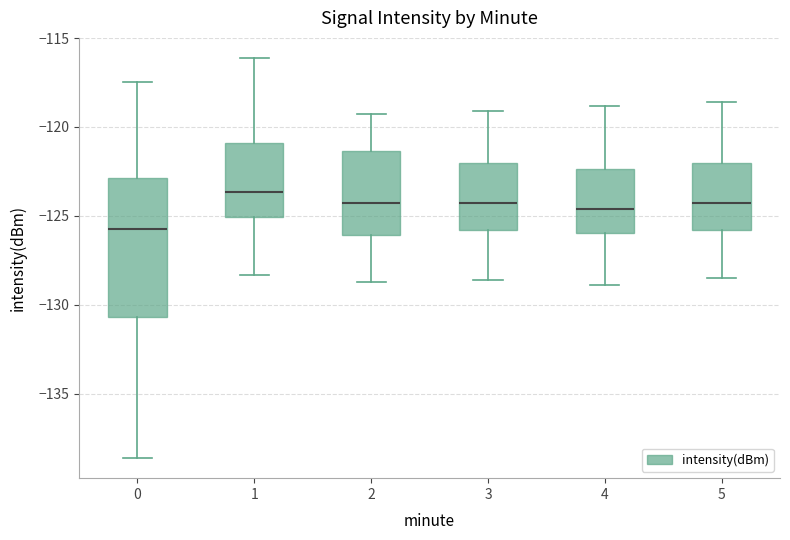

Reading left to right, transcribe this box plot: for each box, give where its median line is, the range the box spans, and where its two whiskers end, as read against the y-axis. The values are not printed on the chart, so give them approximately, as read against the axis.

0: median -125.5, box -130.5 to -123.0, whiskers -138.5 to -117.5
1: median -123.5, box -125.0 to -121.0, whiskers -128.5 to -116.0
2: median -124.0, box -126.0 to -121.5, whiskers -128.5 to -119.5
3: median -124.5, box -126.0 to -122.0, whiskers -128.5 to -119.0
4: median -124.5, box -126.0 to -122.5, whiskers -129.0 to -119.0
5: median -124.5, box -126.0 to -122.0, whiskers -128.5 to -118.5